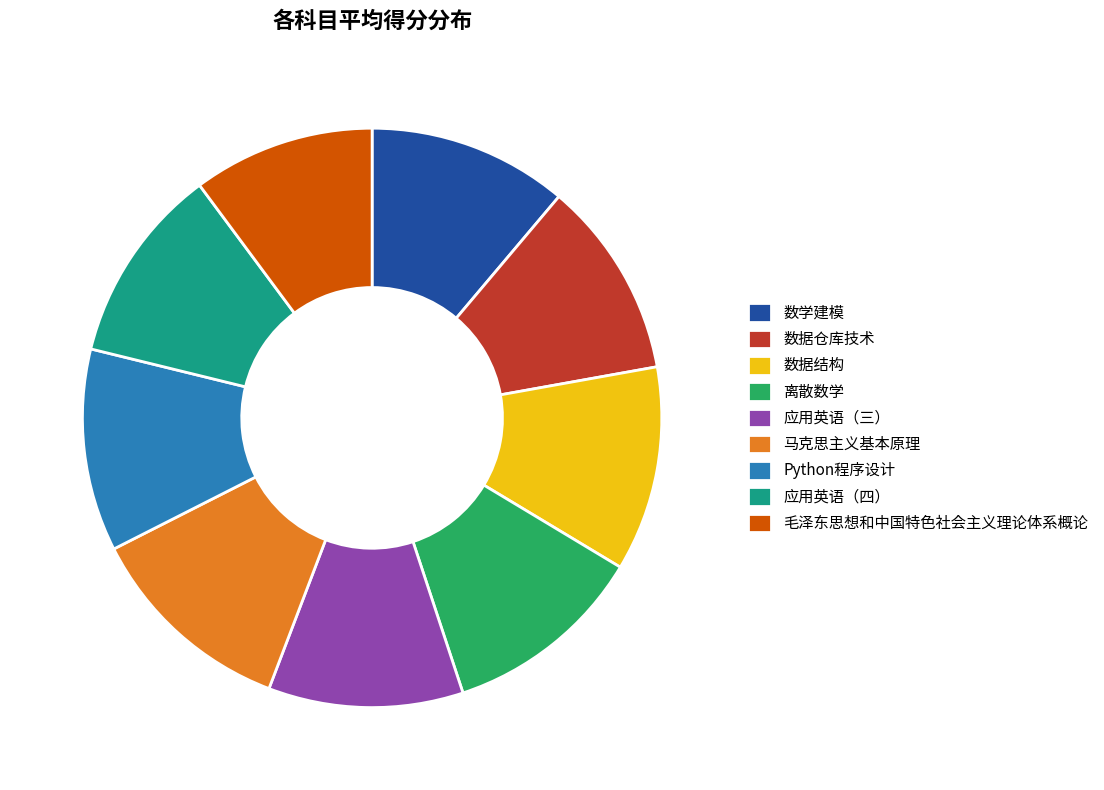

Do 数据结构 and 应用英语（三） together represent more than half of the pie?

No